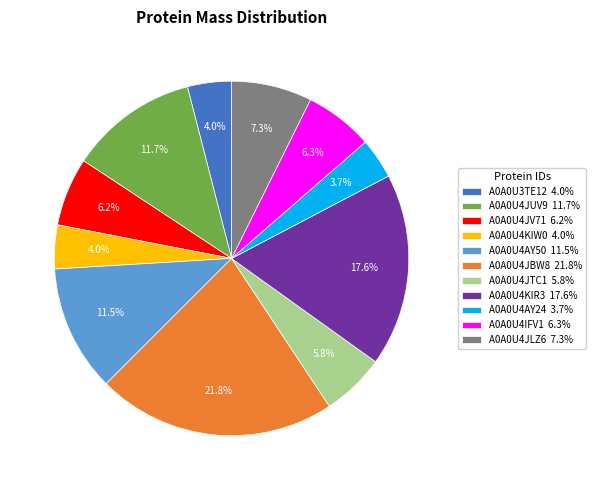

How many segments does this pie chart have?

11